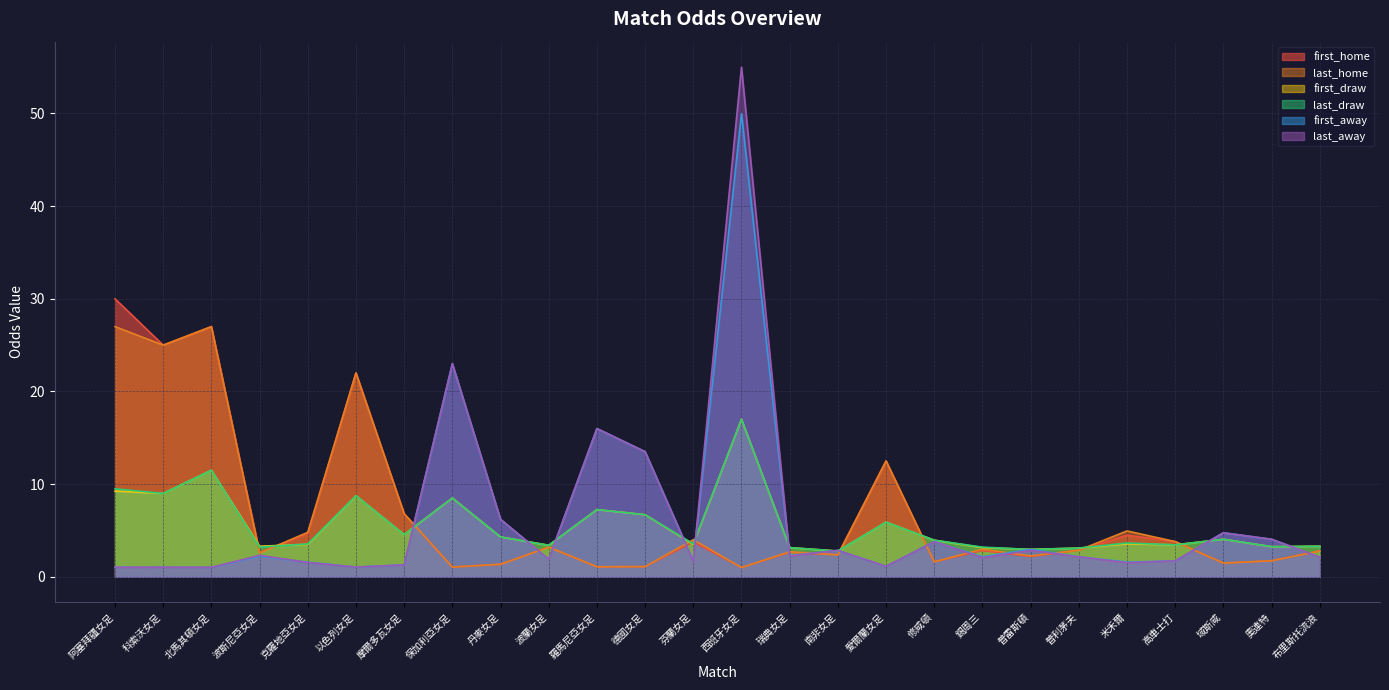

What is the sum of the last_home values at 愛爾蘭女足 and 普雷斯頓?

14.8